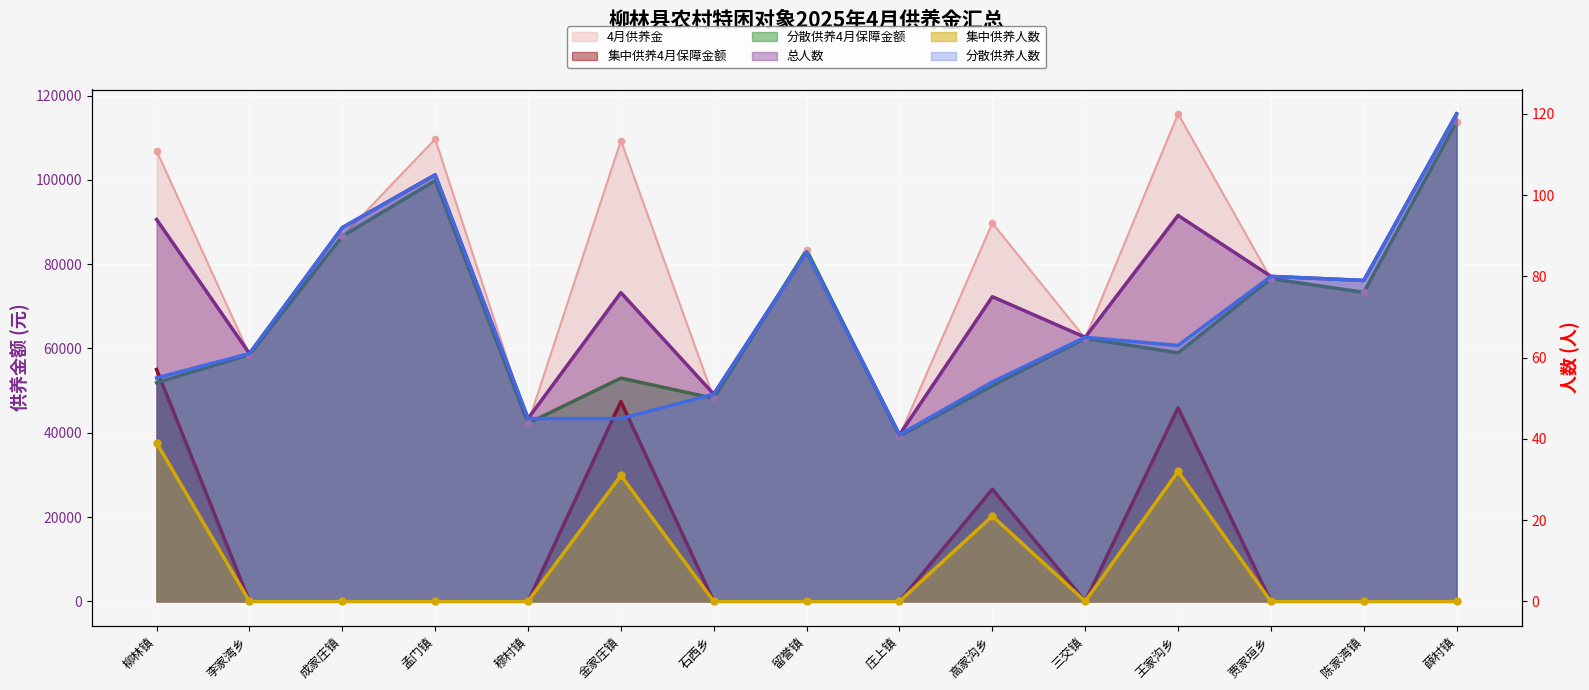

What are all the series names shown in the legend?

总人数, 4月供养金, 集中供养人数, 集中供养4月保障金额, 分散供养人数, 分散供养4月保障金额